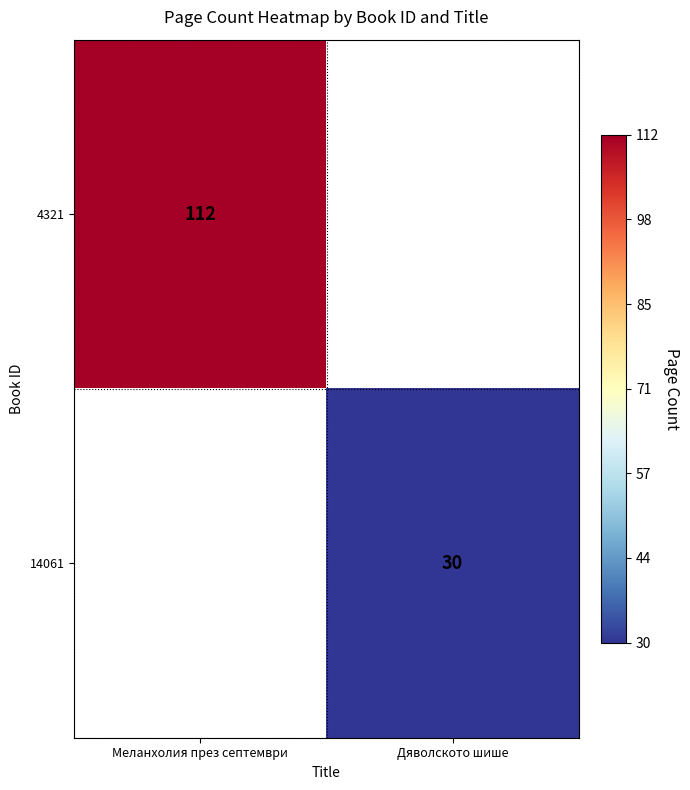

True or false: 4321 has a value of 112 at Меланхолия през септември.

True